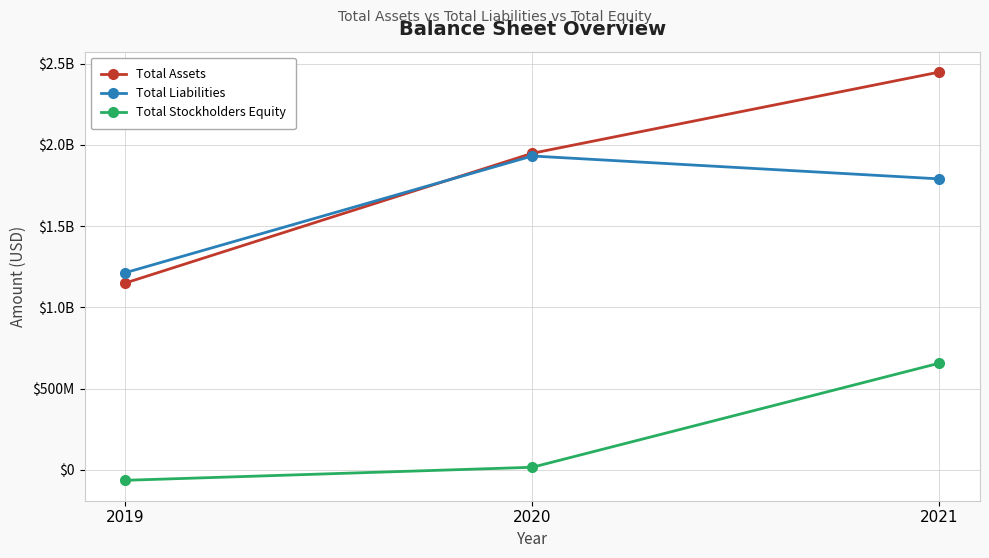

What are all the series names shown in the legend?

Total Assets, Total Liabilities, Total Stockholders Equity